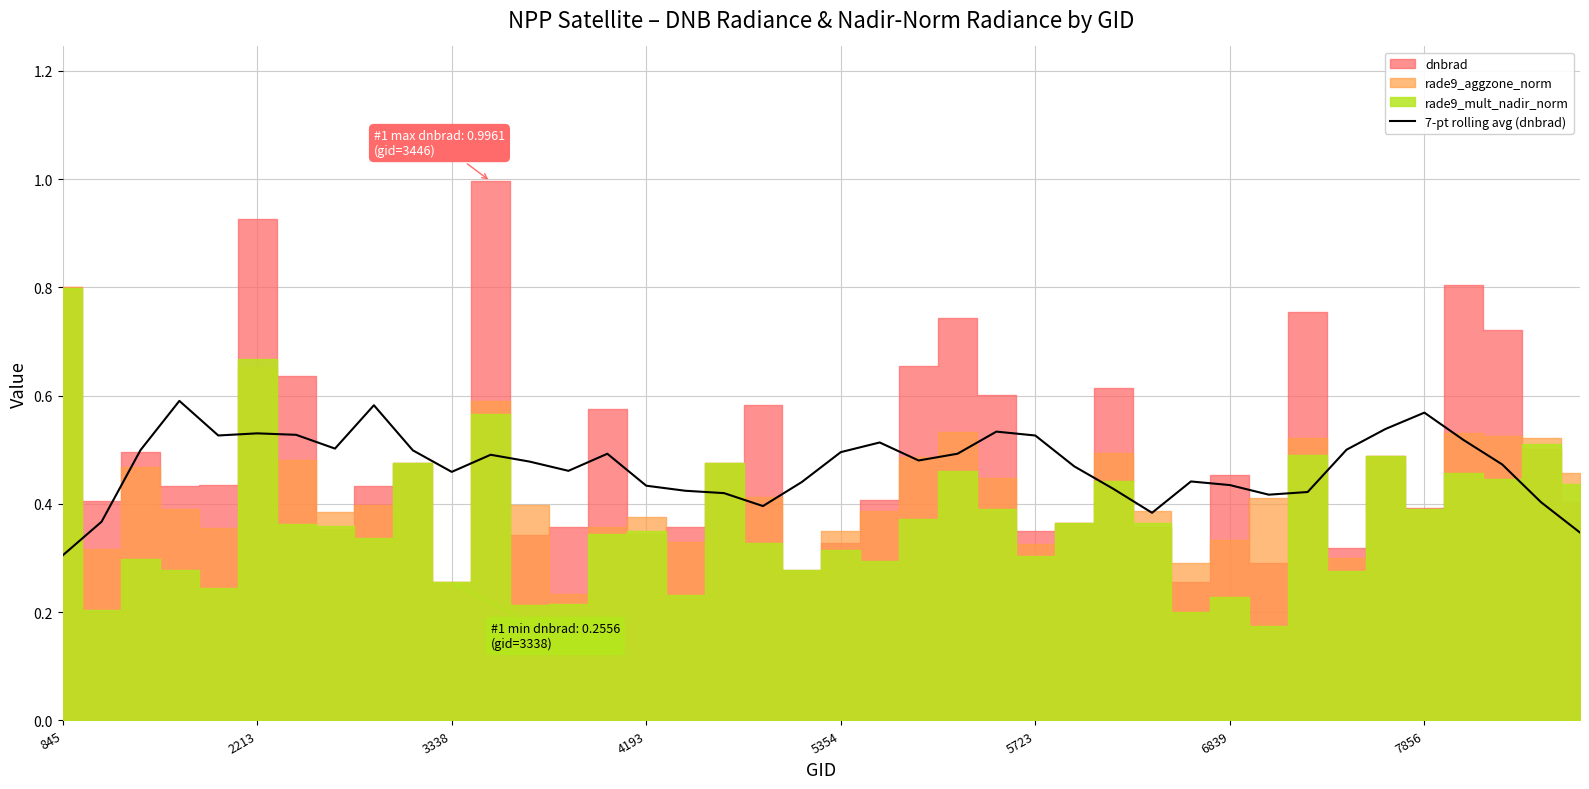

The value of 7-pt rolling avg (dnbrad) at 5354 is 0.5. True or false?

True